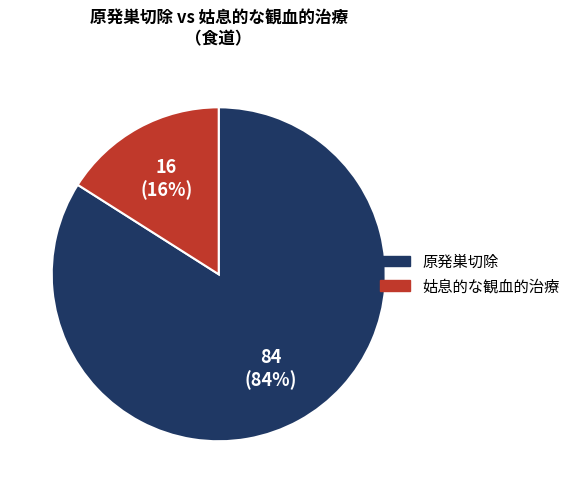

To the nearest percent, what is the difference between the largest and smallest slice percentages?

68%